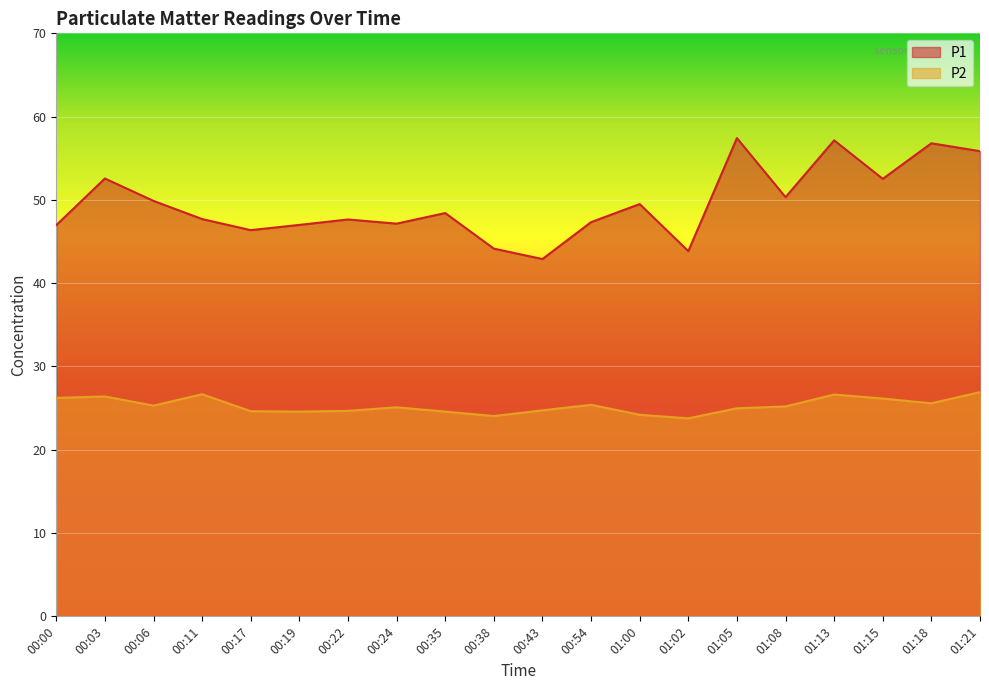

What is the label of the 3rd point from the right?

01:15